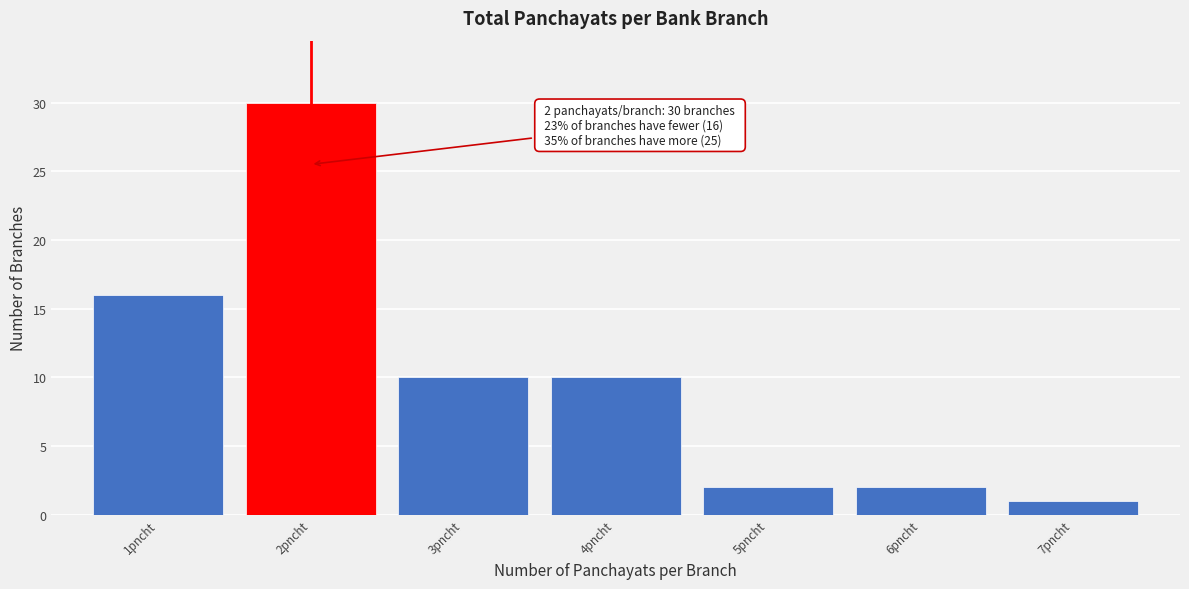

Reading left to right, extract all data points from this chart.

1pncht=16	2pncht=30	3pncht=10	4pncht=10	5pncht=2	6pncht=2	7pncht=1